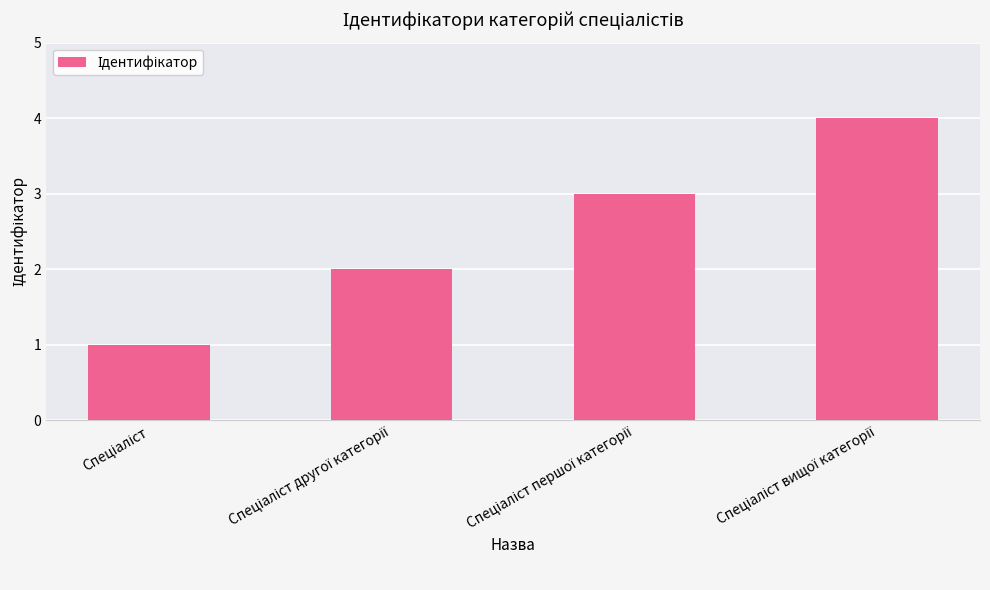

Are the bars horizontal?

No